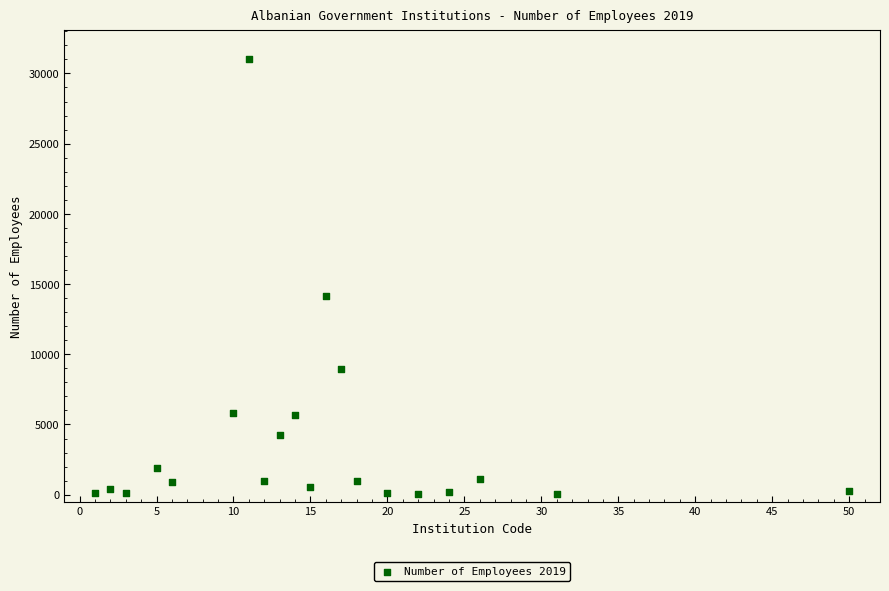

What Y value in the scatter plot is closest to 15546?

14149